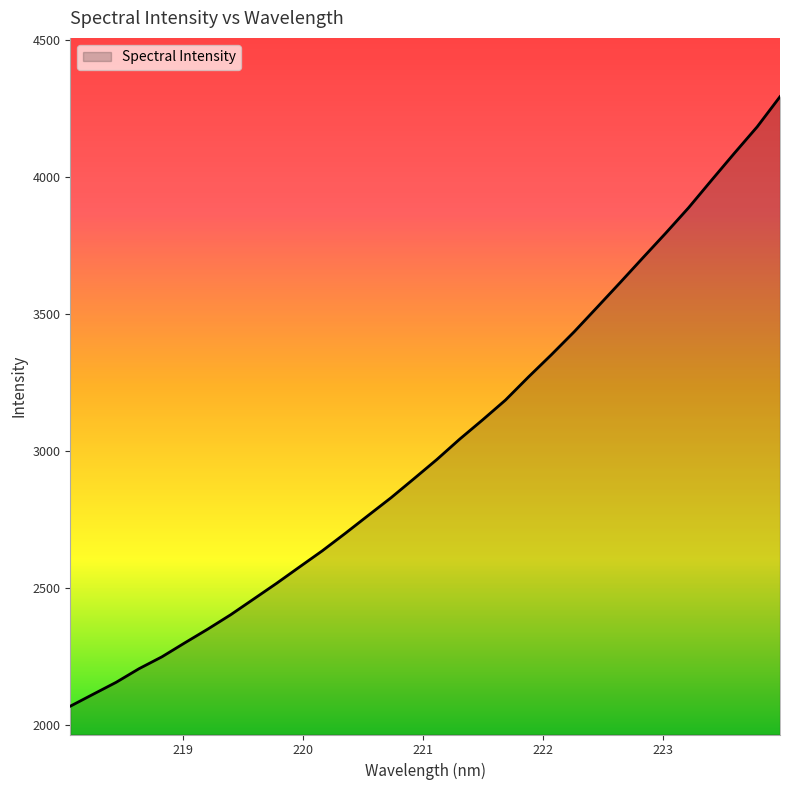

What is the difference between the maximum and minimum values?

2226.4